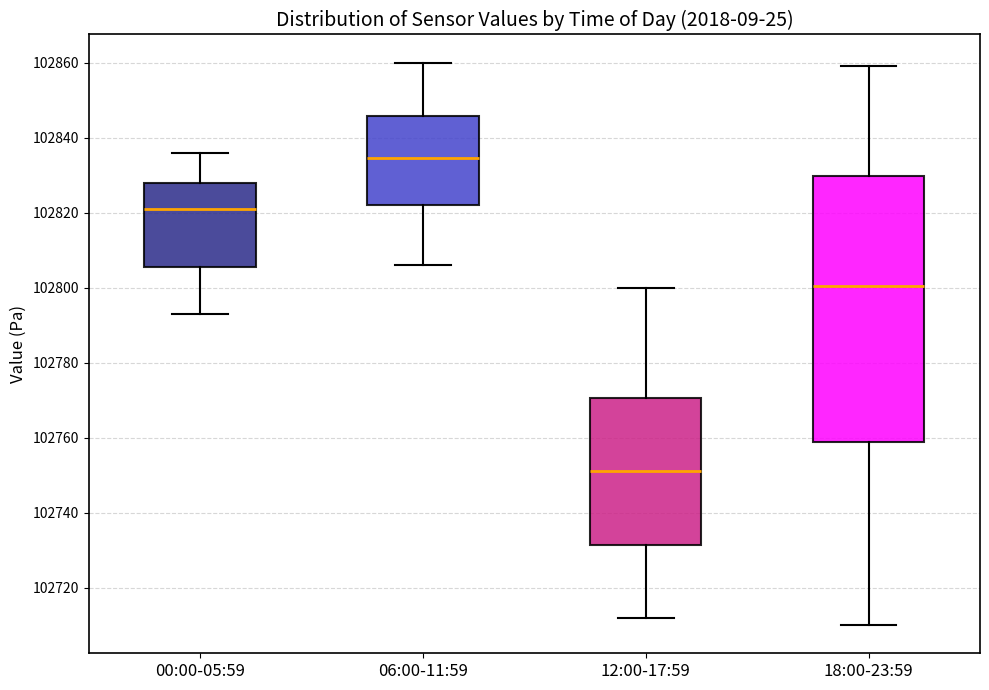

Comparing the boxes themselves (not the whiskers), which one is the tallest?

18:00-23:59